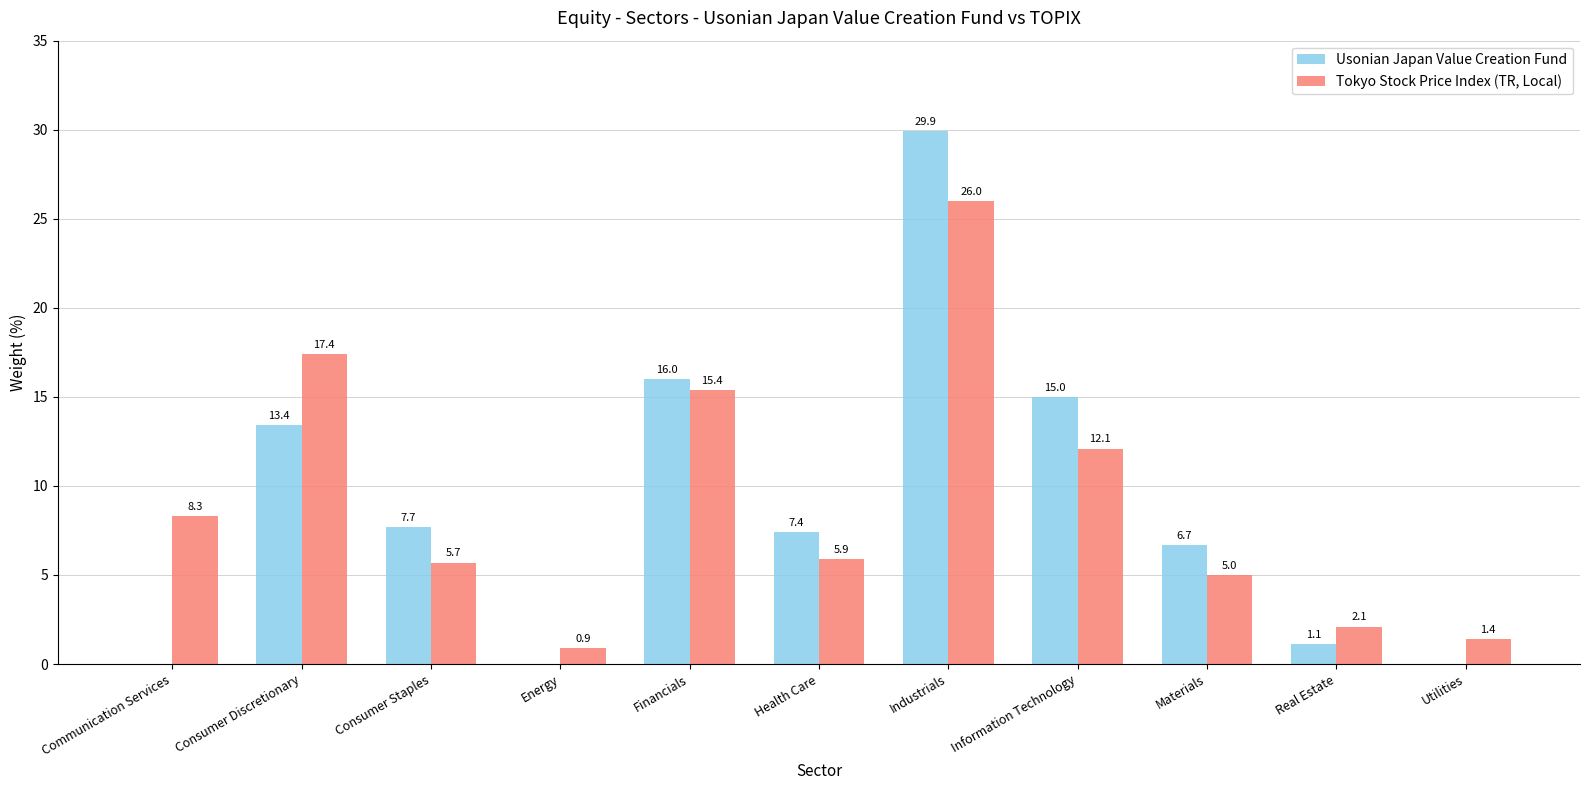

Between Consumer Discretionary and Energy, which series saw the biggest shift?

Tokyo Stock Price Index (TR, Local)